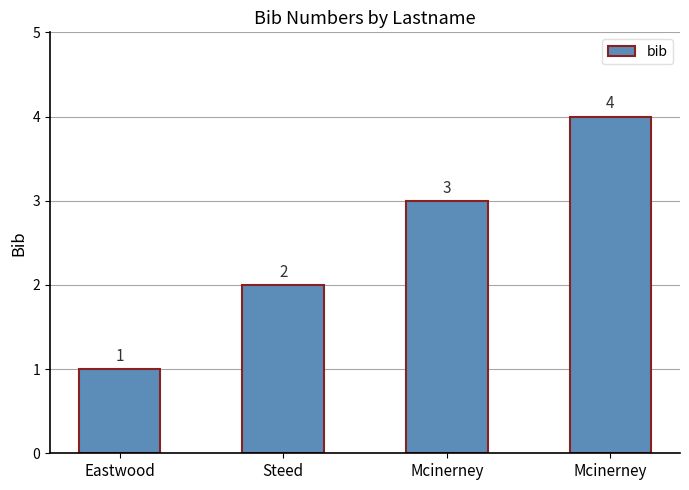

At which label is the value closest to 2?

Steed